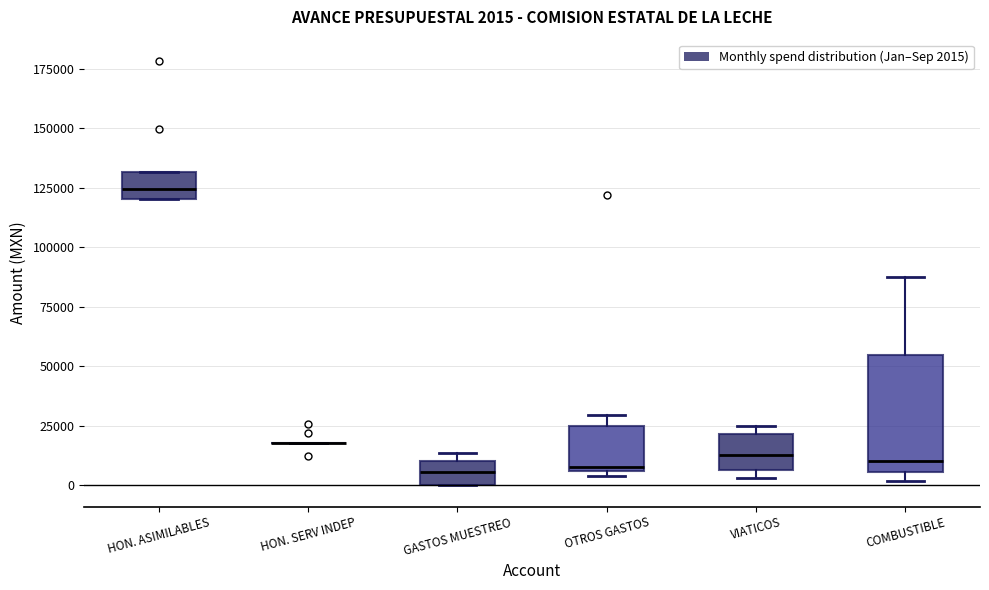

Which box is the tallest, from its lower edge to its upper edge?

COMBUSTIBLE